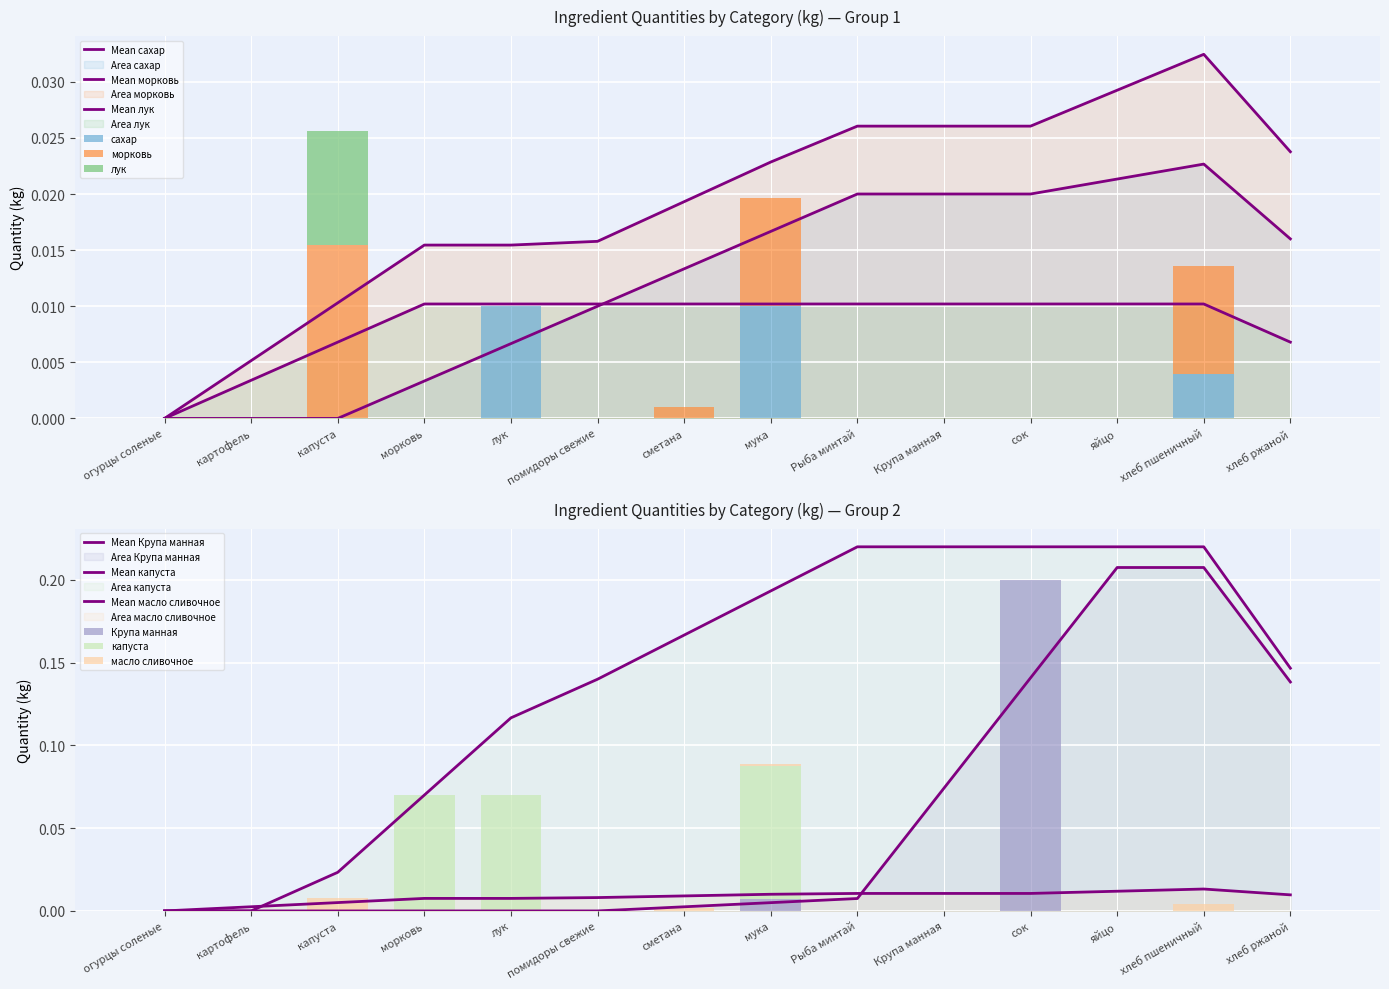

How many bars are there in total?

84